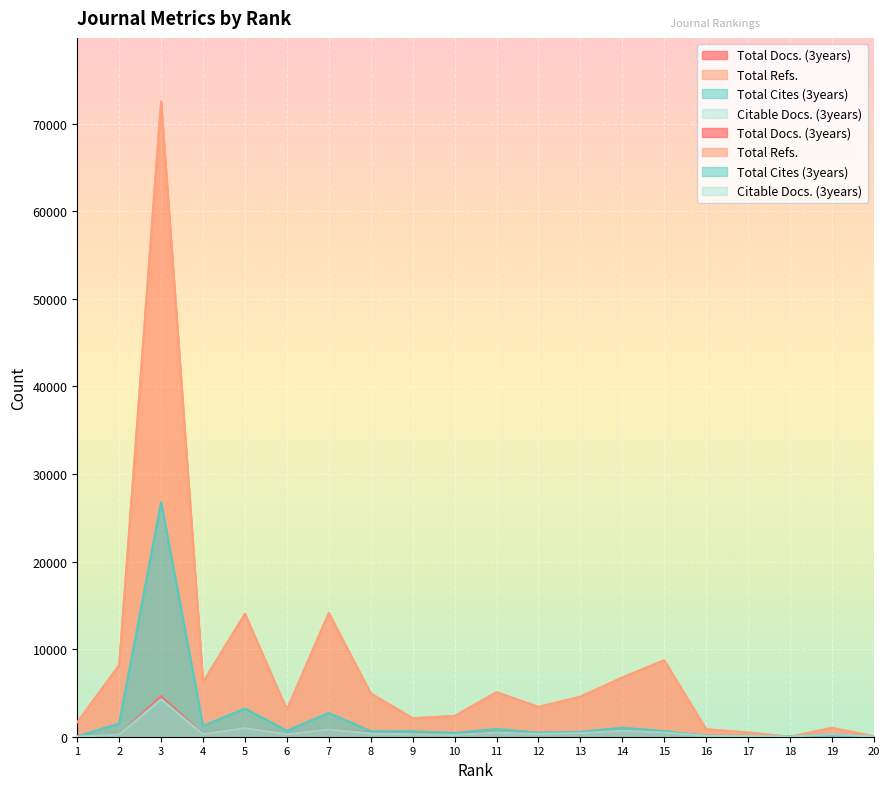

At which category is the sum across all series the highest?

3